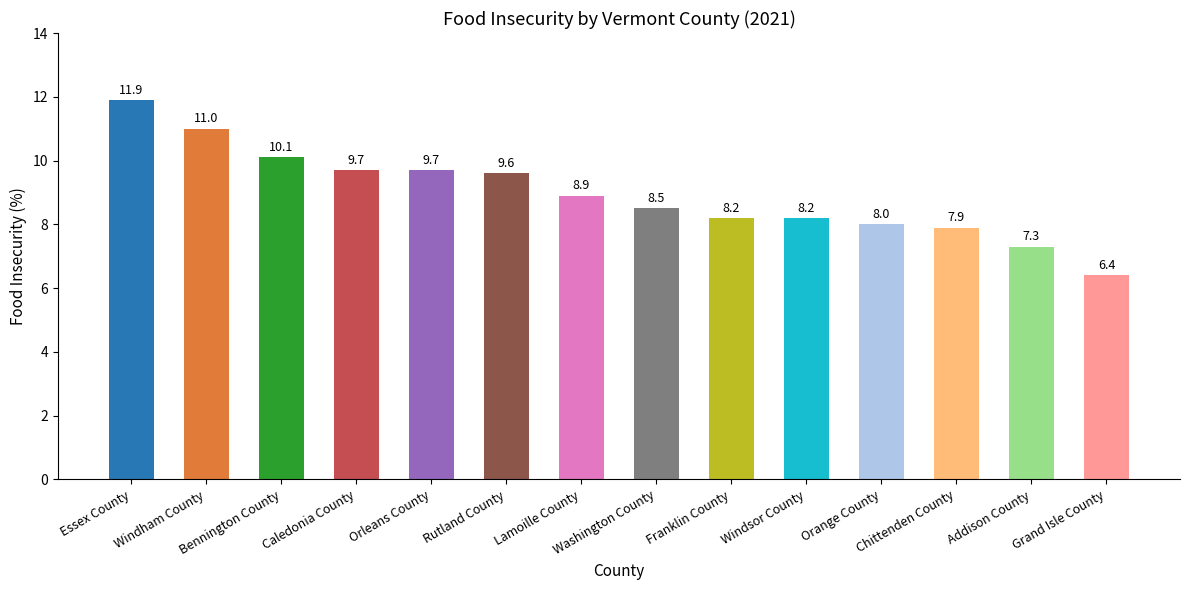

How many distinct data groups are displayed?

1